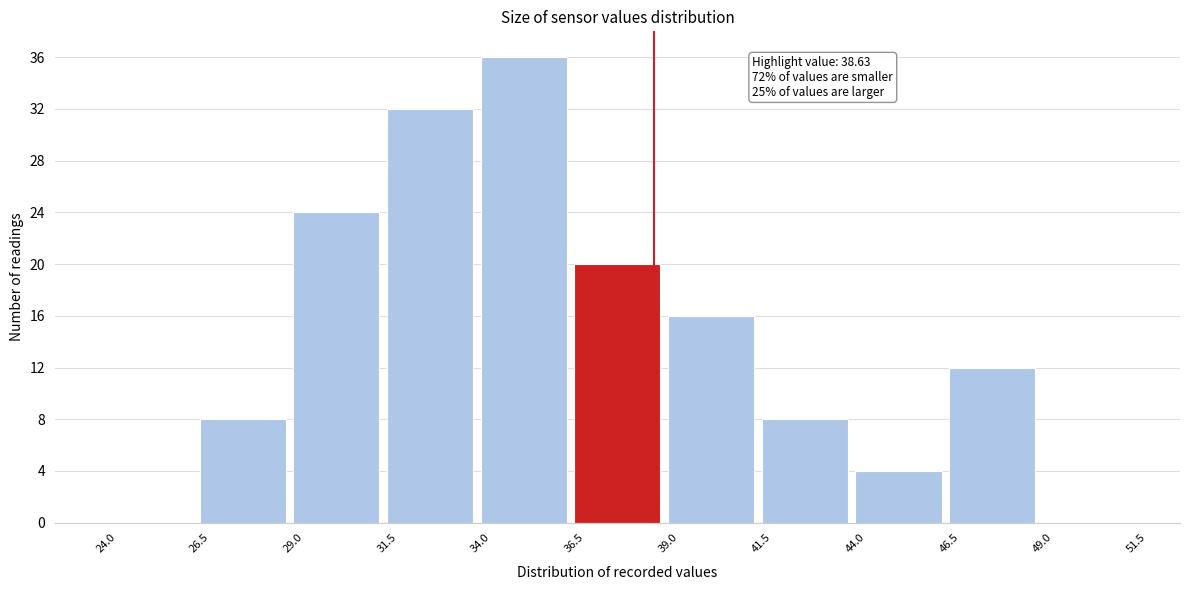

Which range on the x-axis has the tallest bar?

34.0 to 36.5